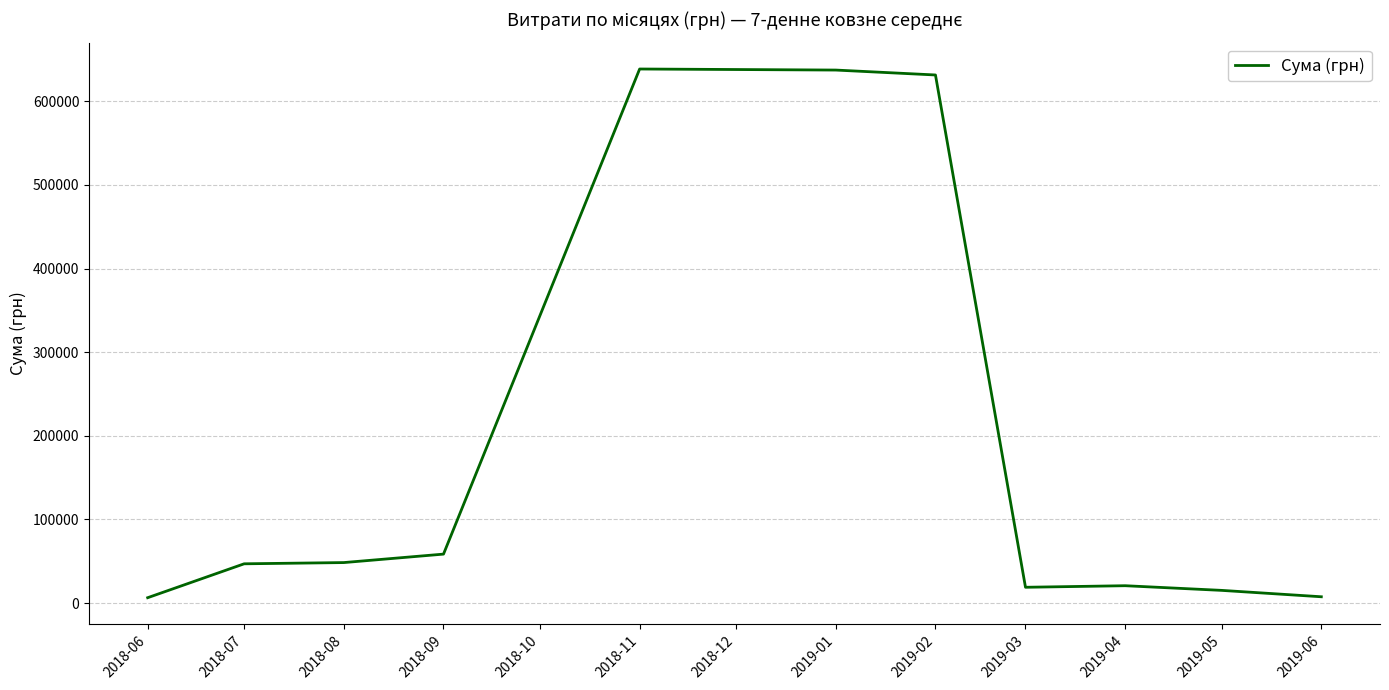

What is the average value?

193628.5